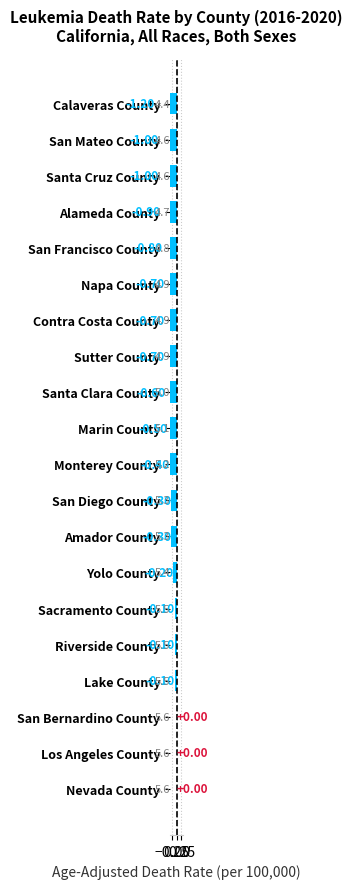

Does the chart contain stacked bars?

No